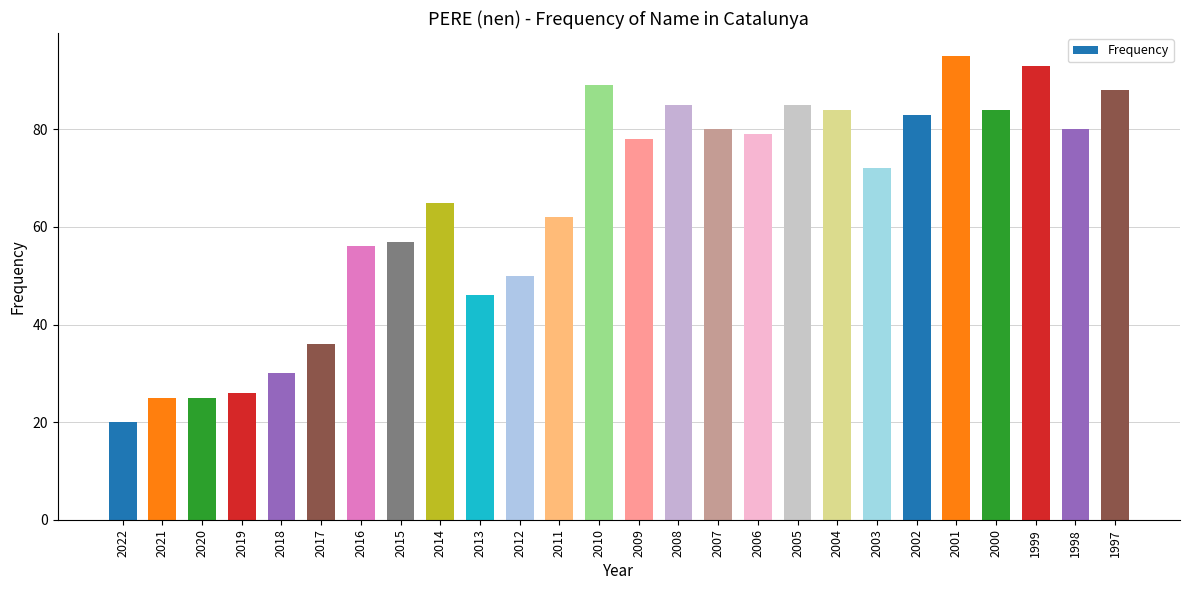

What is the difference between the values at 2010 and 2004?

5